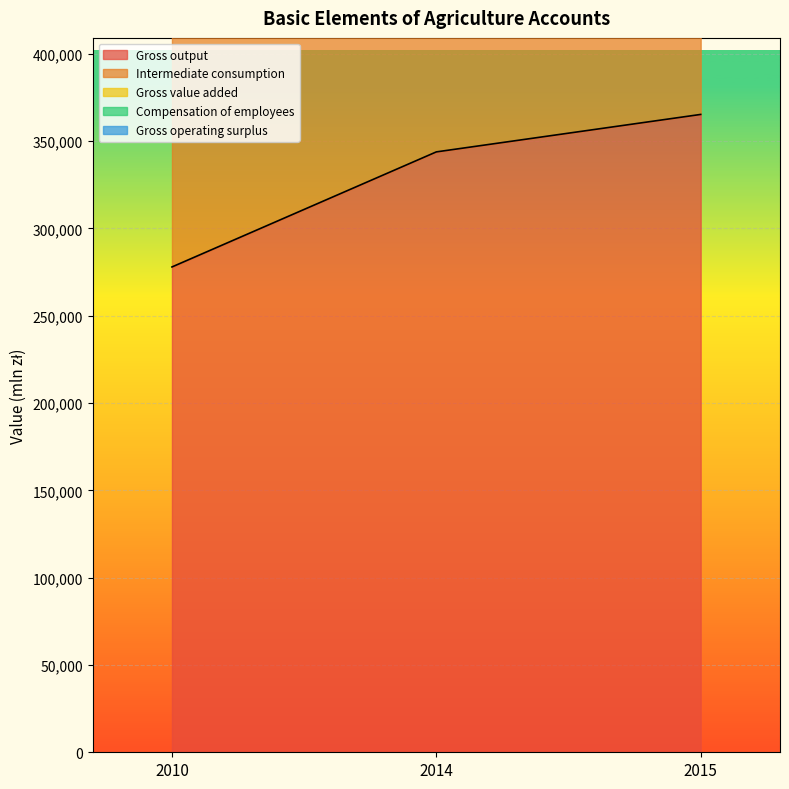

What are all the series names shown in the legend?

Gross output, Intermediate consumption, Gross value added, Compensation of employees, Gross operating surplus